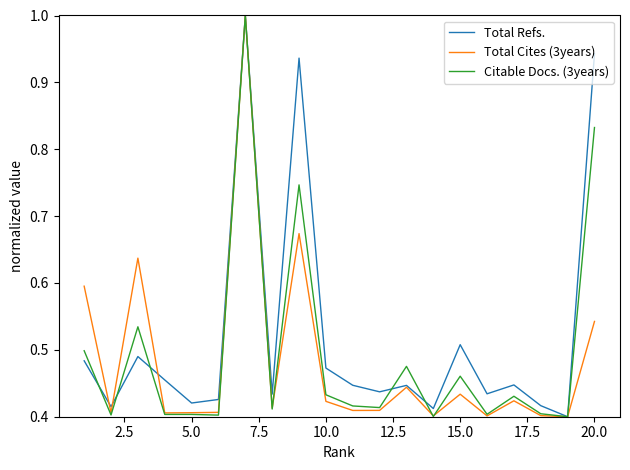

What is the greatest value displayed?

1.0